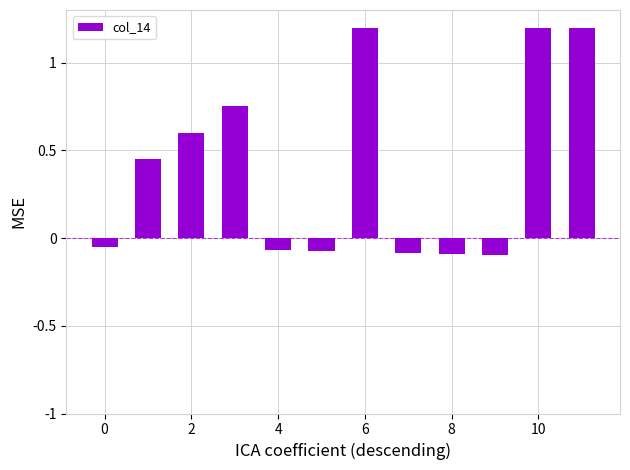

What is the value of the 12th bar from the left?

1.2